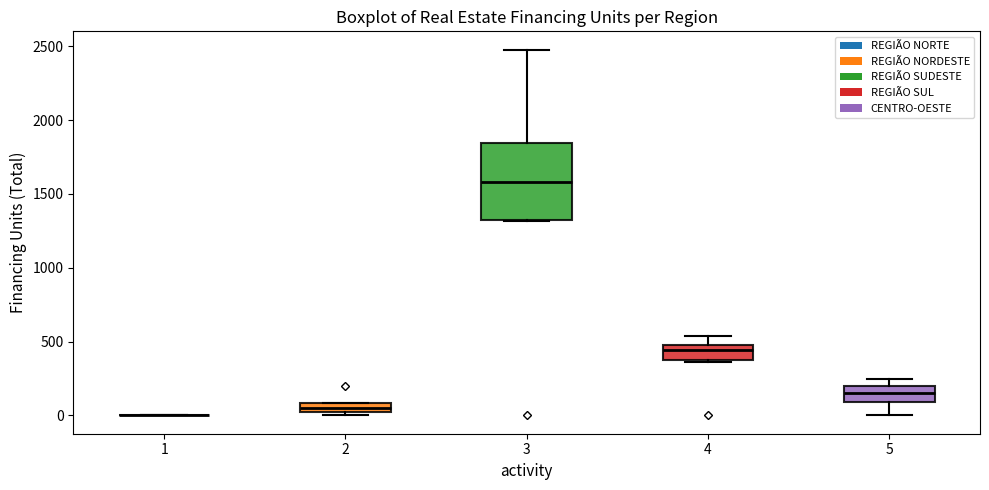

Which box is the tallest, from its lower edge to its upper edge?

3